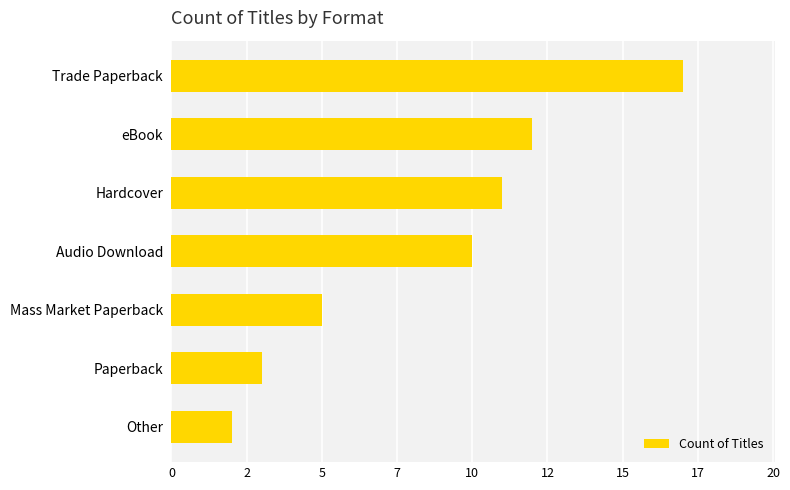

What is the sum of all values?

60